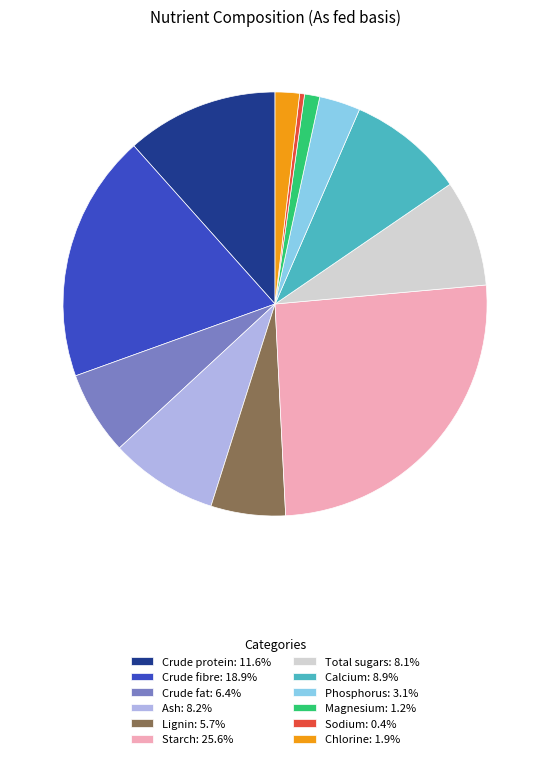

Approximately how many times larger is the value at Crude fibre: 18.9% compared to Starch: 25.6%?

0.7